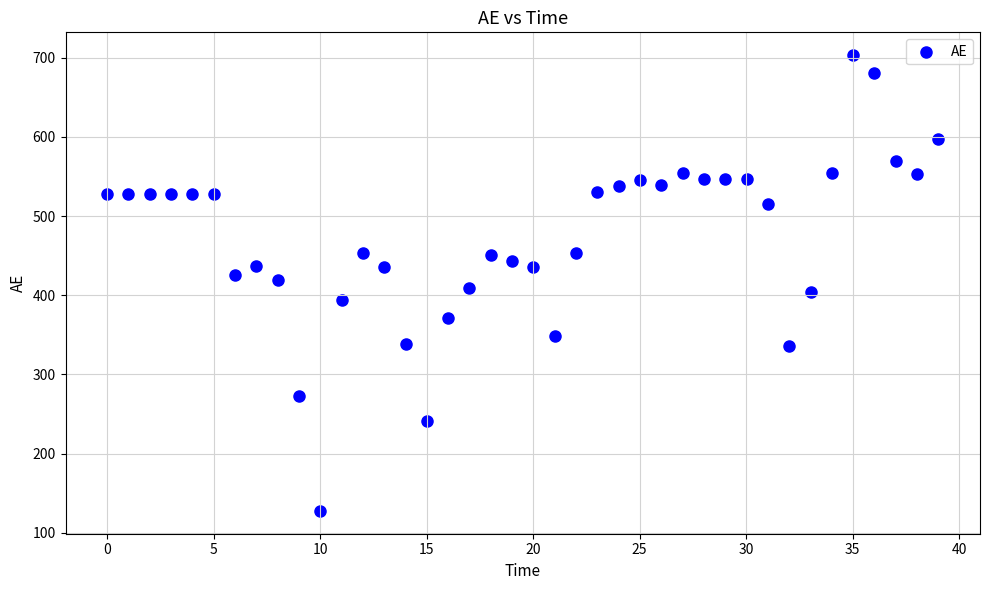

What is the range of Y values (max minus min)?

575.8